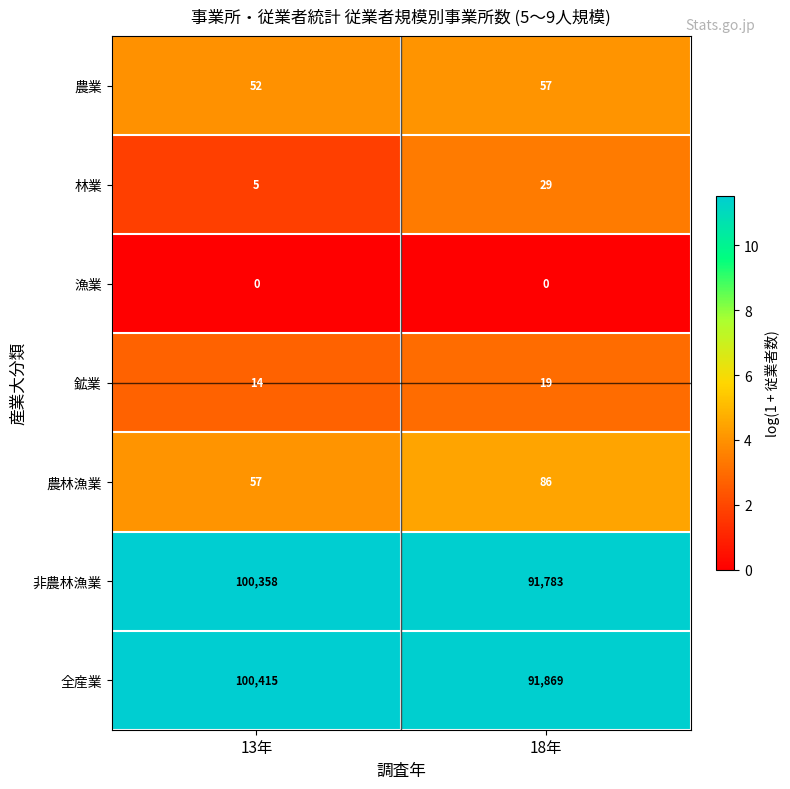

What is the total value across all series at 13年?

200901